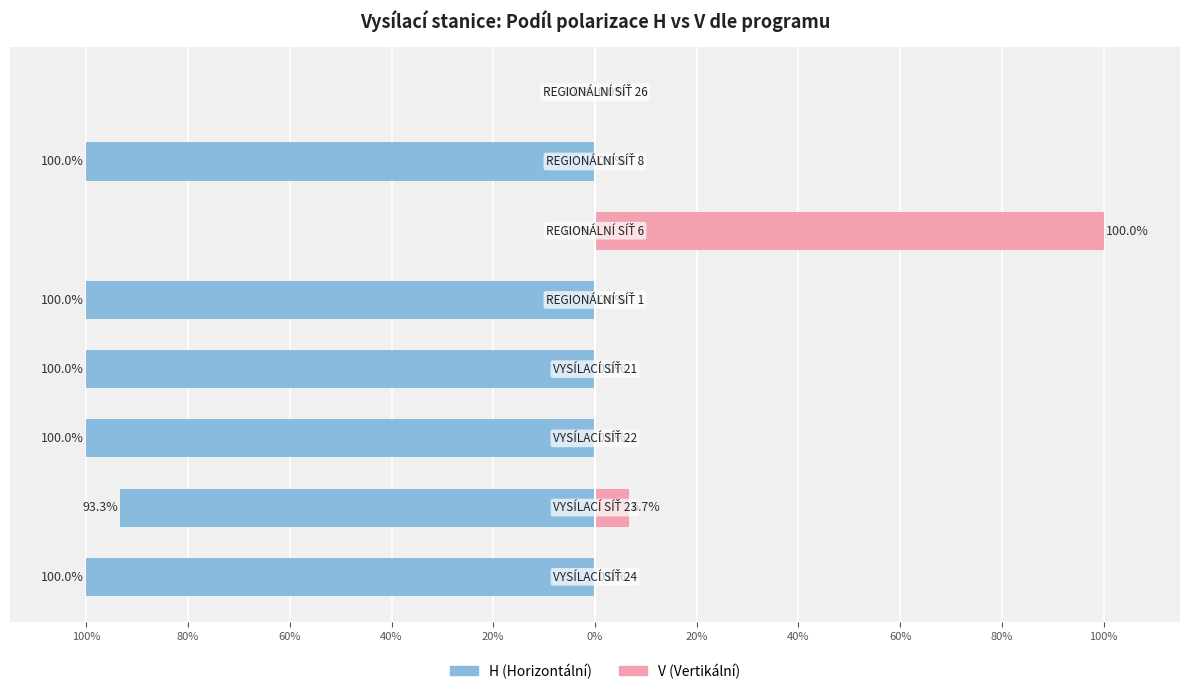

The value of V (Vertikální) at 80% is 11.0. True or false?

False